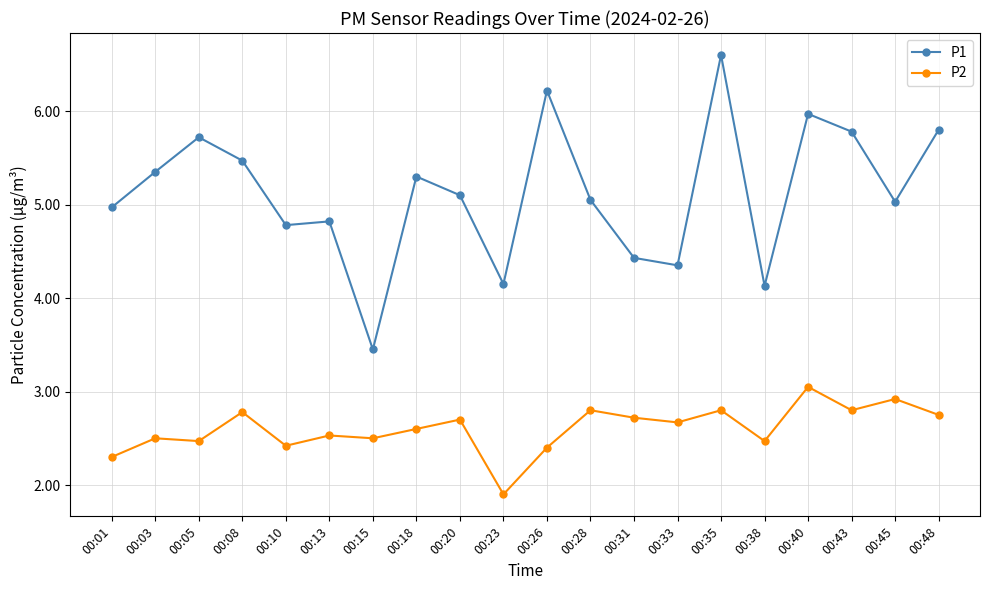

True or false: P1 and P2 intersect in this chart.

False